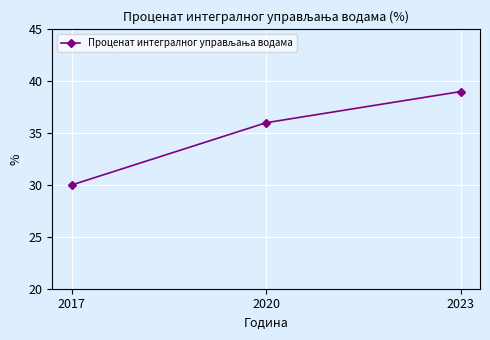

Reading left to right, what are all the values shown in this chart?

30	36	39